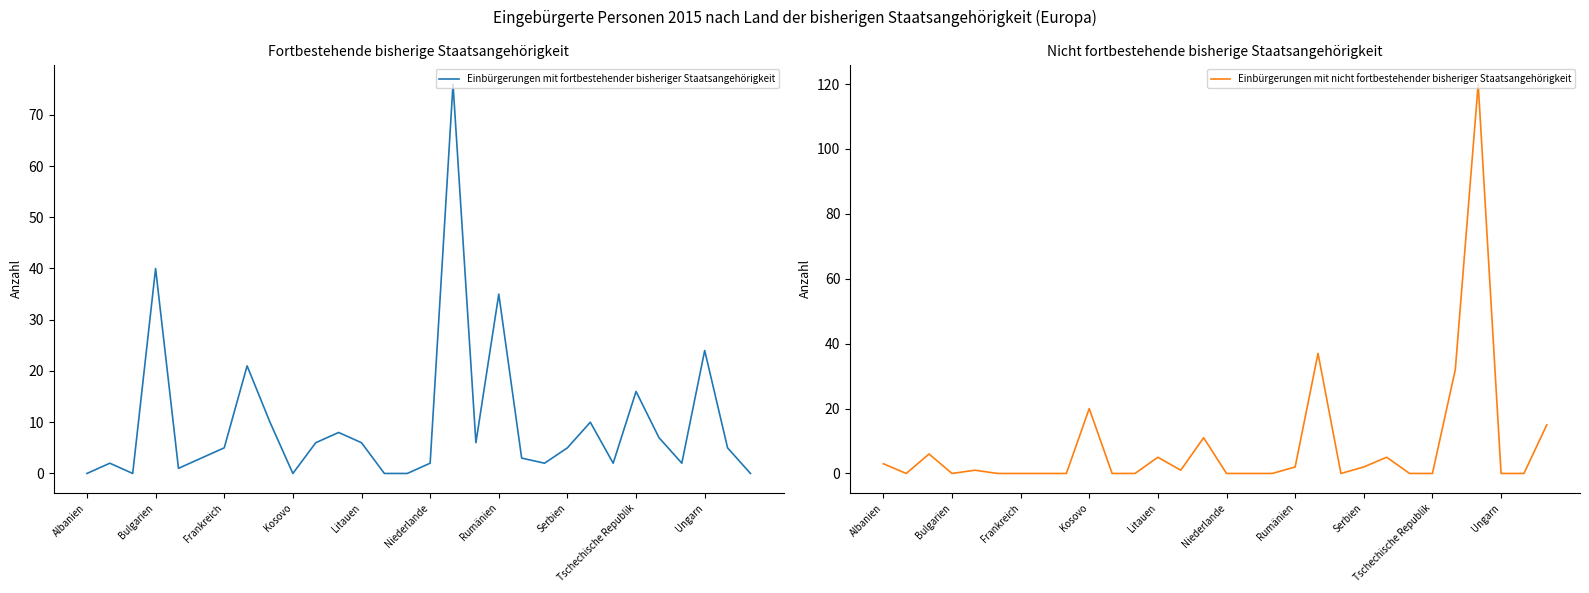

Where do Einbürgerungen mit fortbestehender bisheriger Staatsangehörigkeit and Einbürgerungen mit nicht fortbestehender bisheriger Staatsangehörigkeit first cross each other?

Albanien and Bulgarien